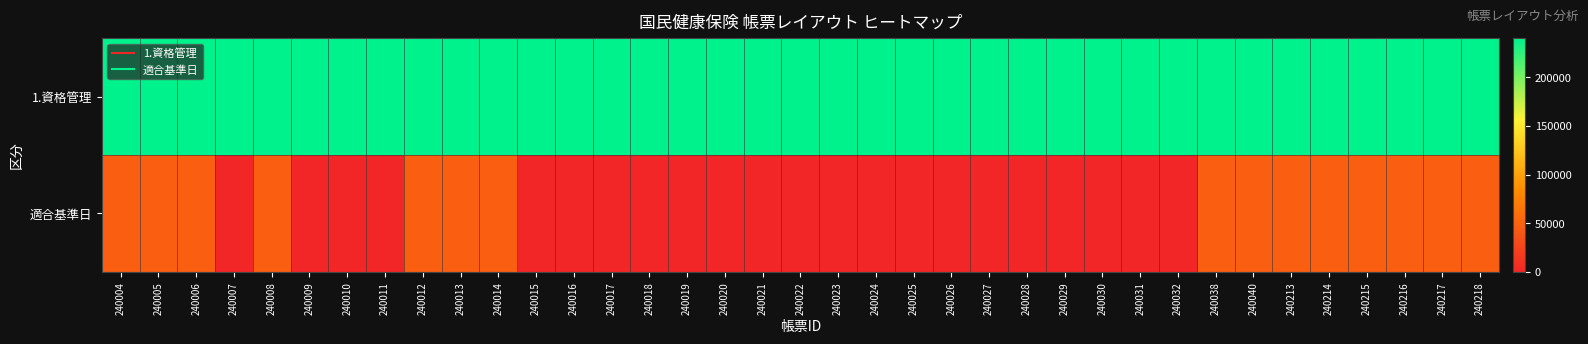

What is the maximum value shown in the chart?

240218